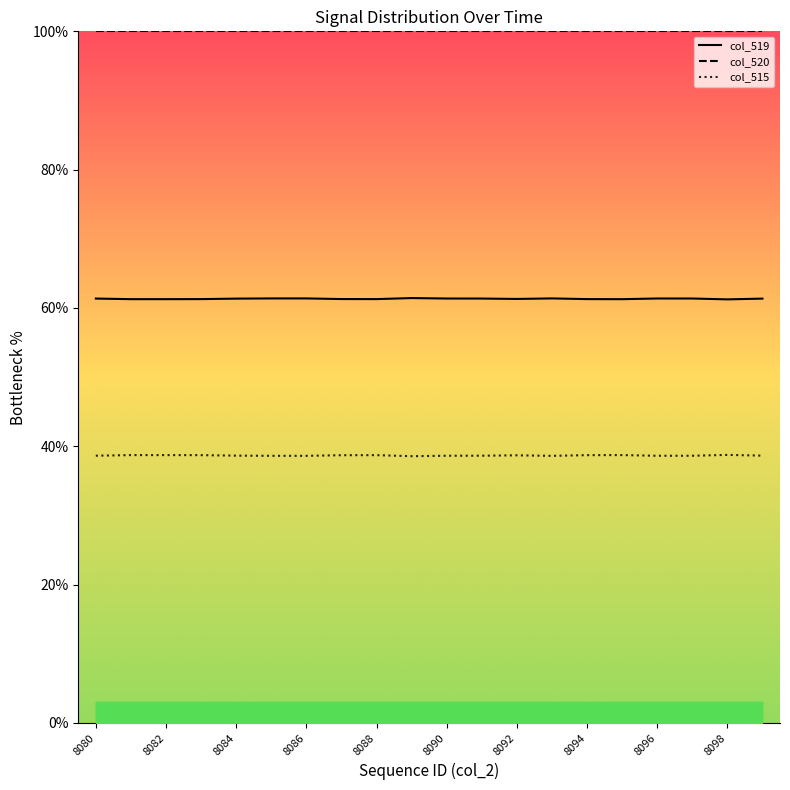

What is the average value of the col_515 series?

38.7